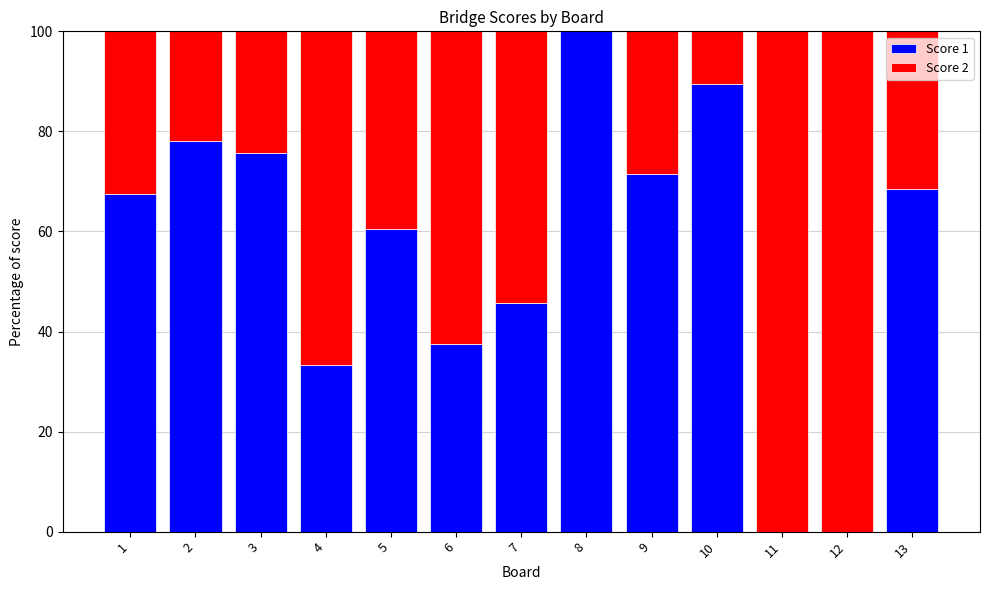

Are the bars grouped side by side (vs. stacked)?

No